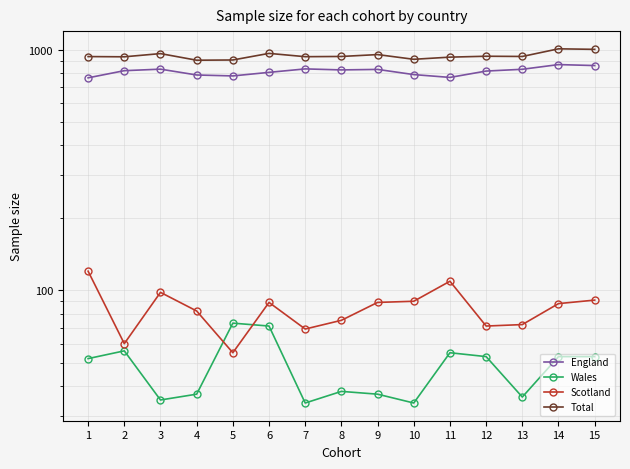

At which category is the sum across all series the highest?

14